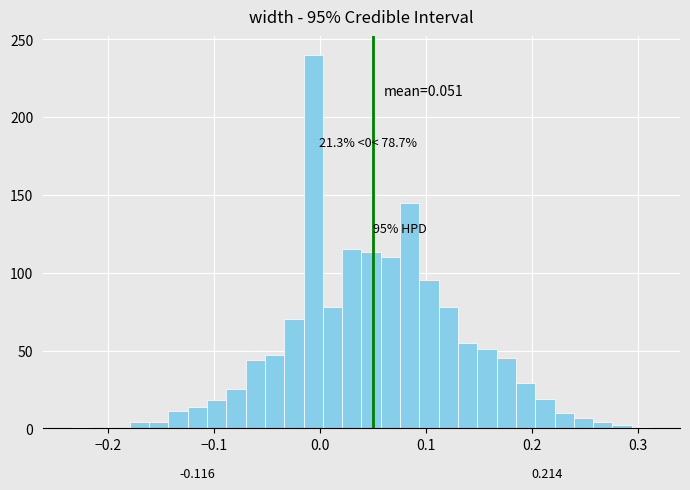

Read against the x-axis, roughly where is the centre of the tallest bar?

-0.01